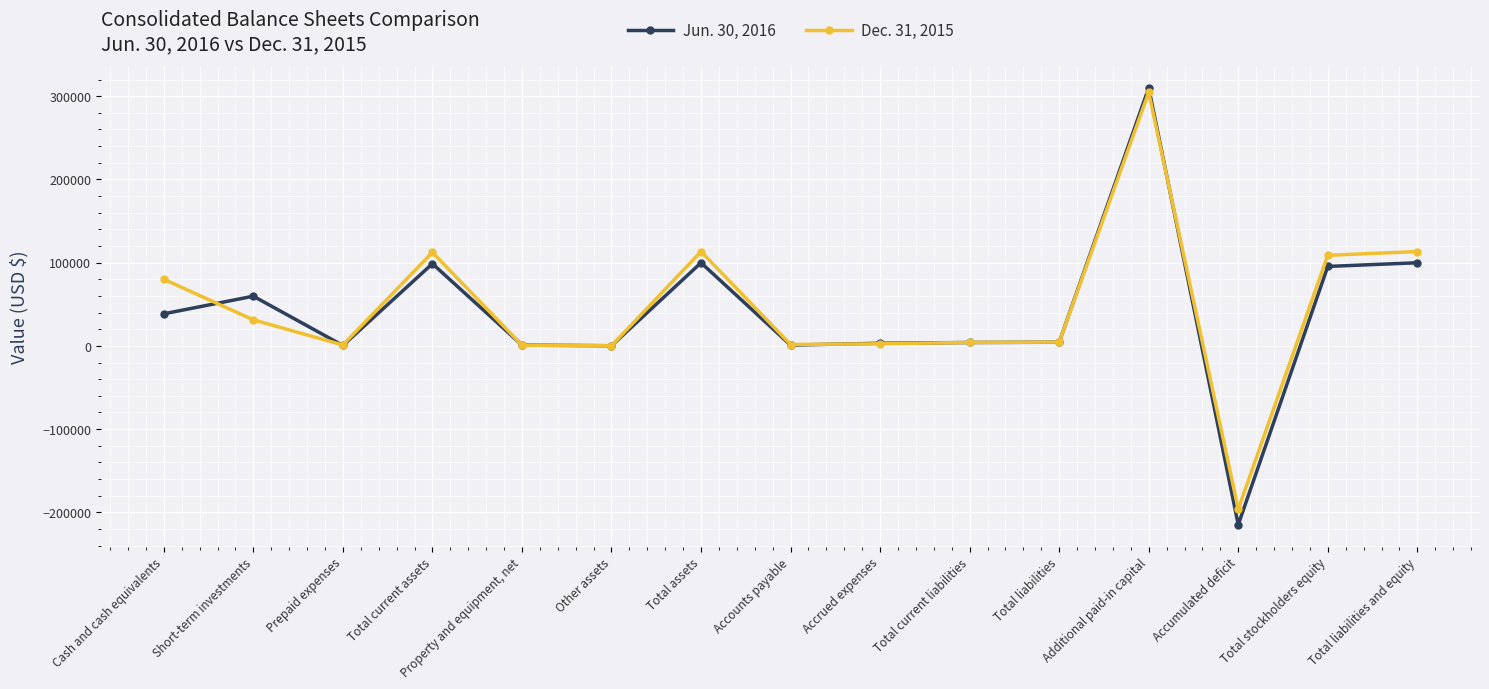

Which series has the widest spread of values?

Jun. 30, 2016